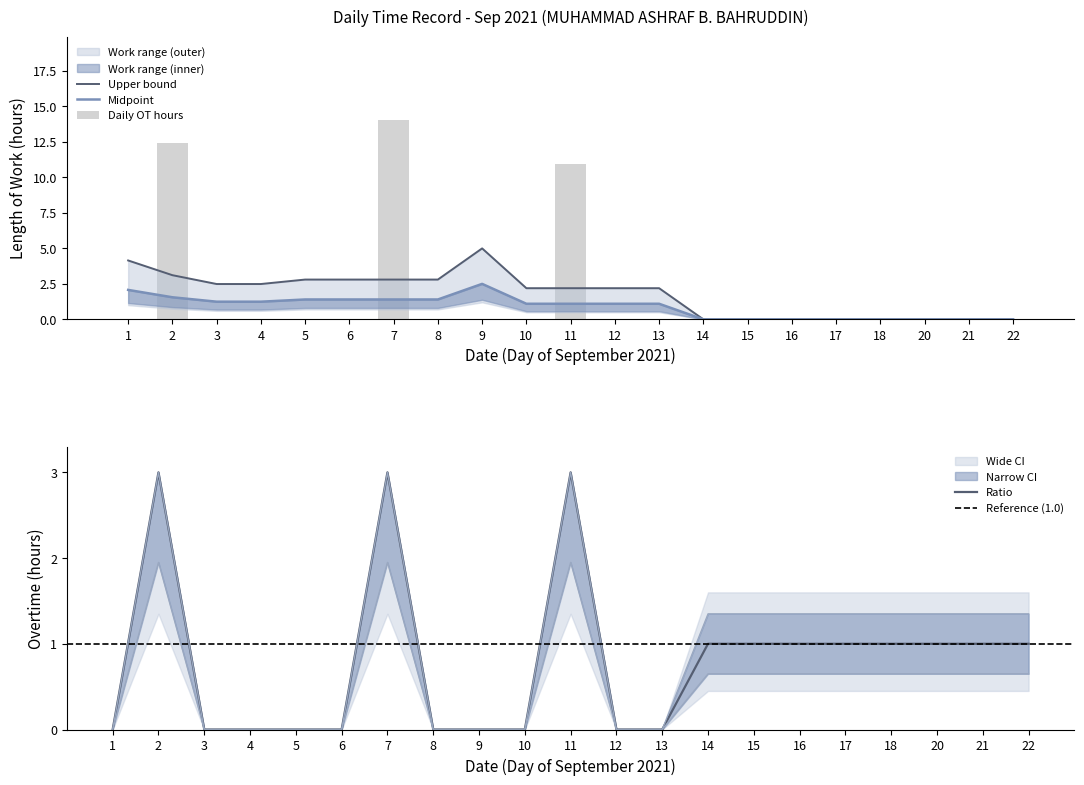

The Ratio series shows 1 at 16. True or false?

True